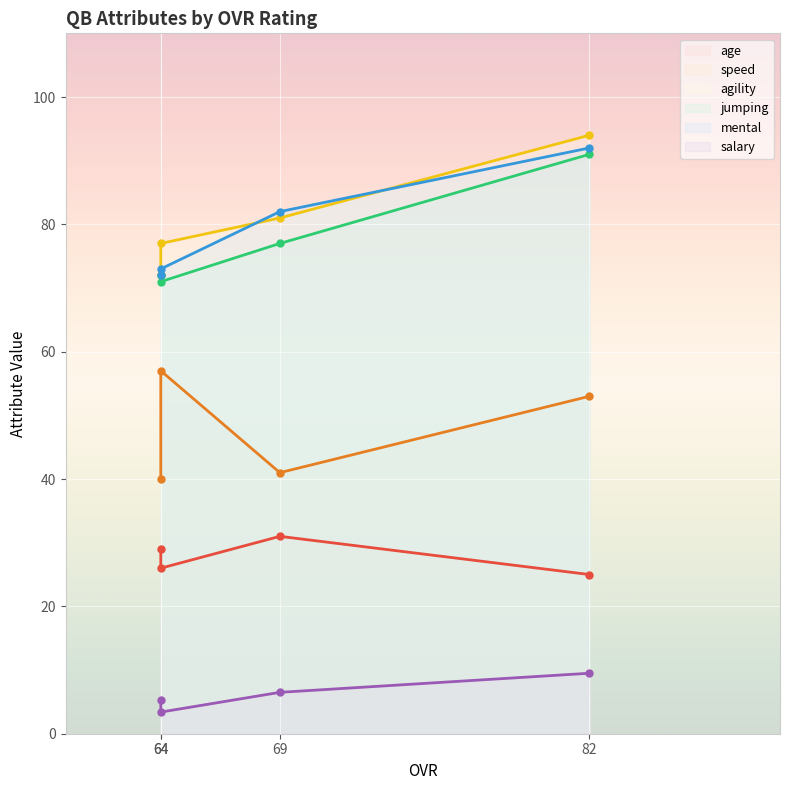

True or false: salary has a value of 5.6 at 64.

False